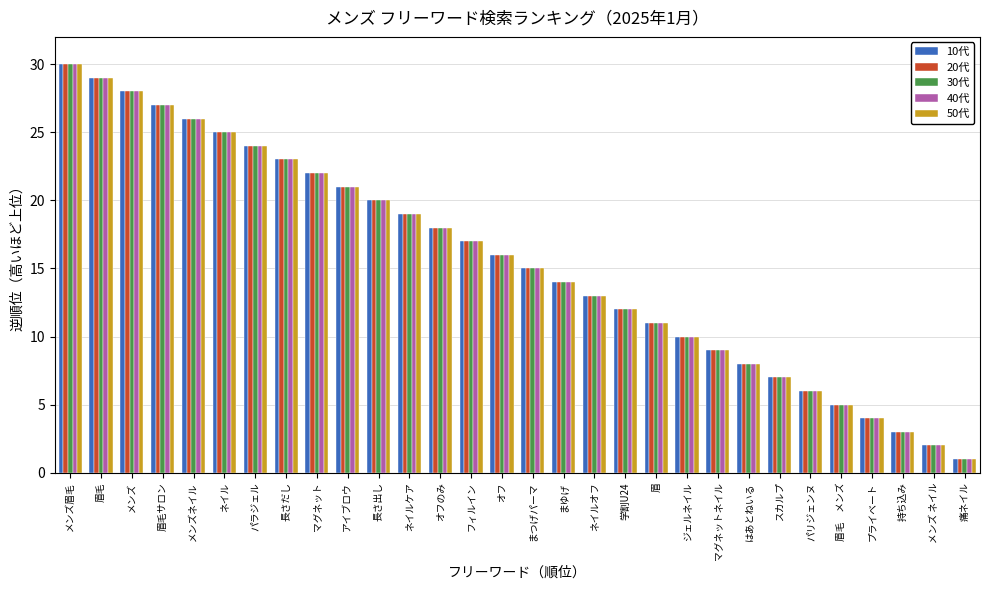

What are all the series names shown in the legend?

10代, 20代, 30代, 40代, 50代